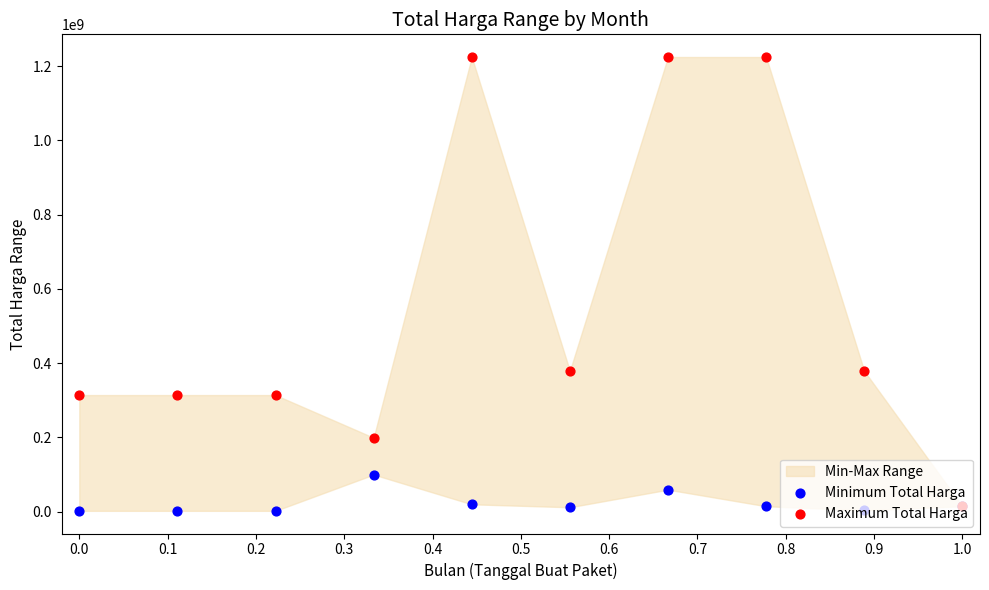

What are all the series names shown in the legend?

Minimum Total Harga, Maximum Total Harga